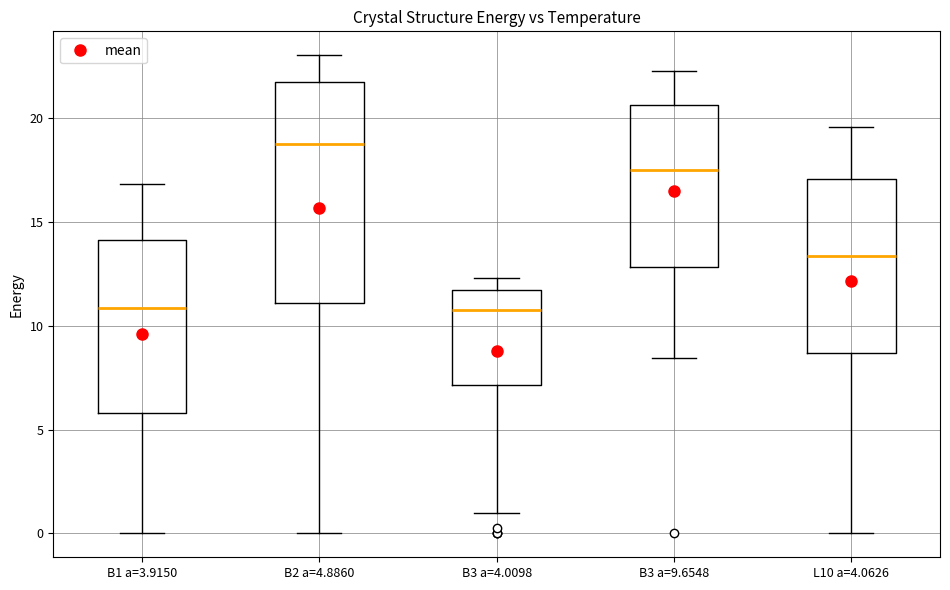

Which box has the highest median line?

B2 a=4.8860